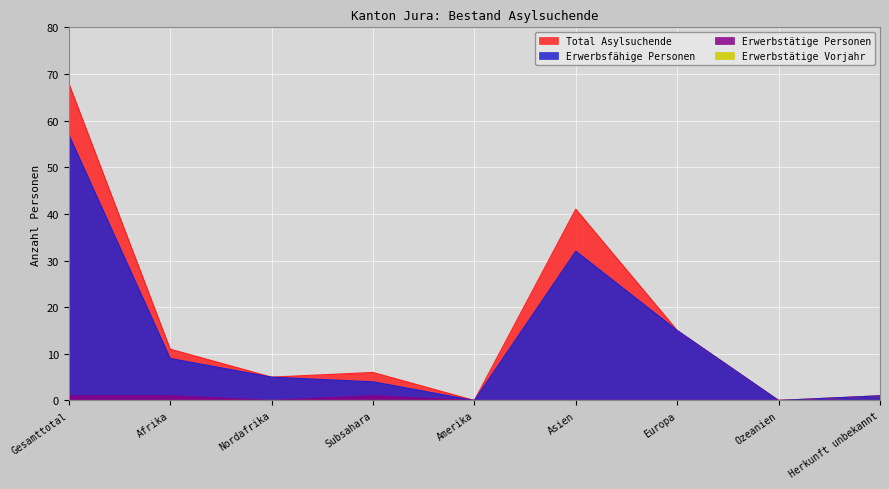

What is the label of the 6th point from the left?

Asien